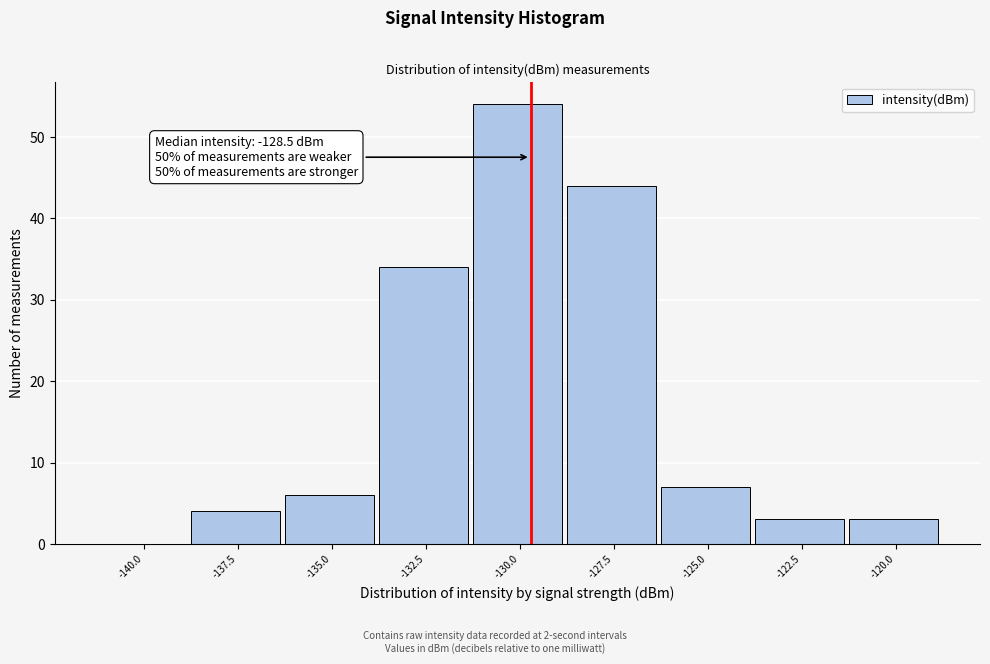

Reading left to right, list all the values displayed in this chart.

-140.0=0	-137.5=4	-135.0=6	-132.5=34	-130.0=54	-127.5=44	-125.0=7	-122.5=3	-120.0=3